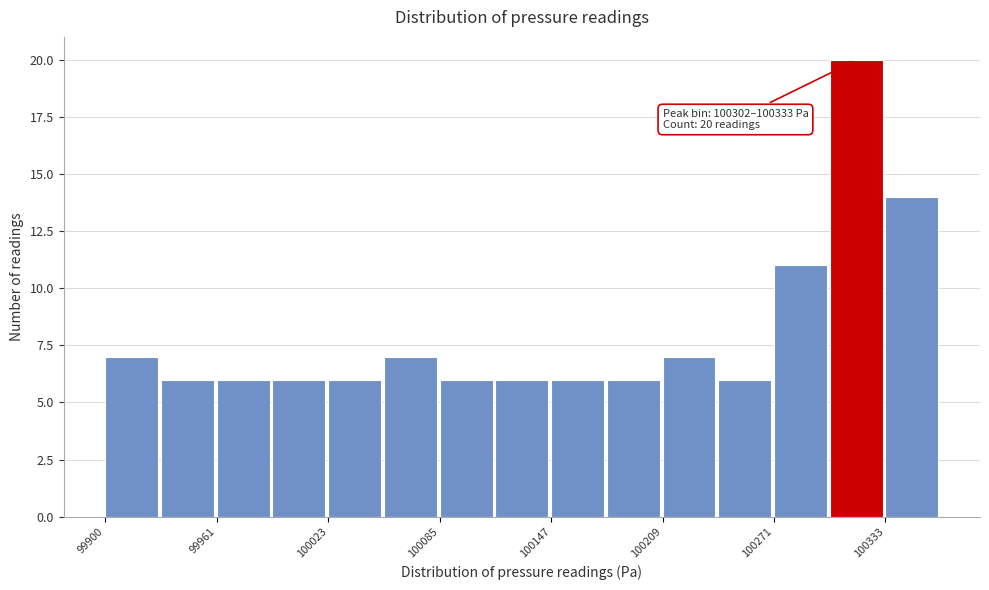

Read against the x-axis, roughly where is the centre of the tallest bar?

100320